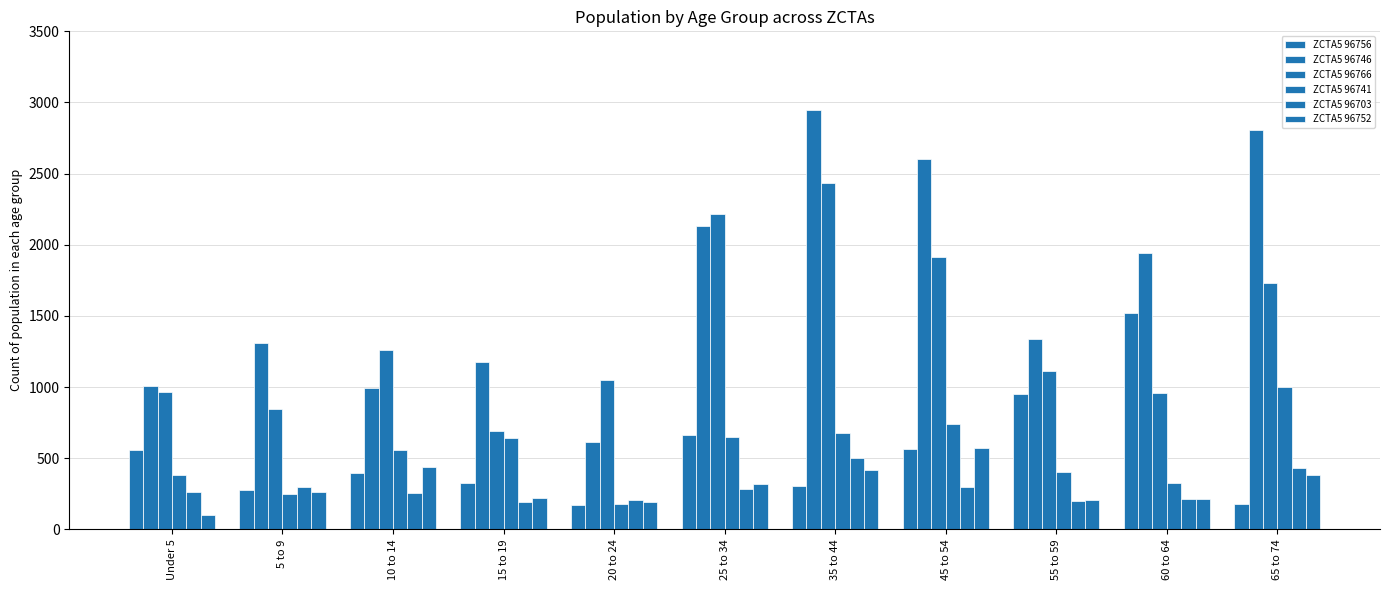

Between 15 to 19 and 55 to 59, which series saw the biggest shift?

ZCTA5 96756